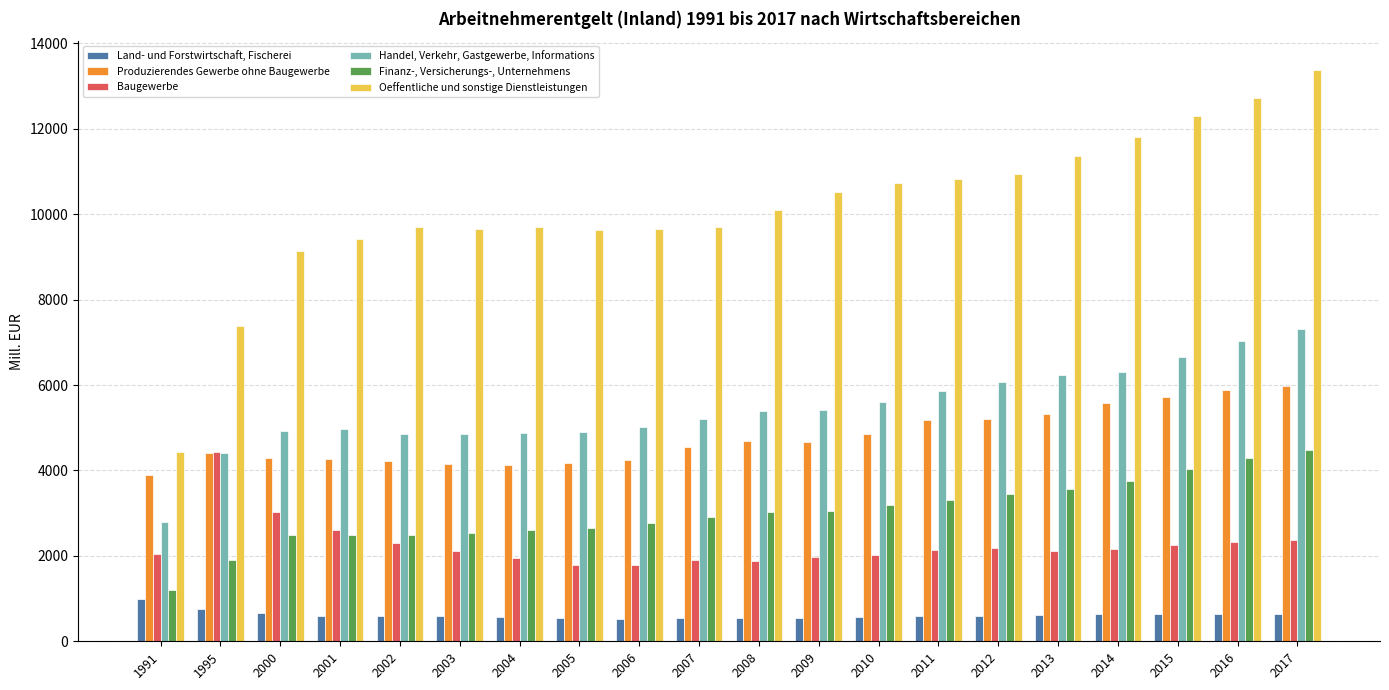

The Handel, Verkehr, Gastgewerbe, Informations series shows 5867.4 at 2011. True or false?

True